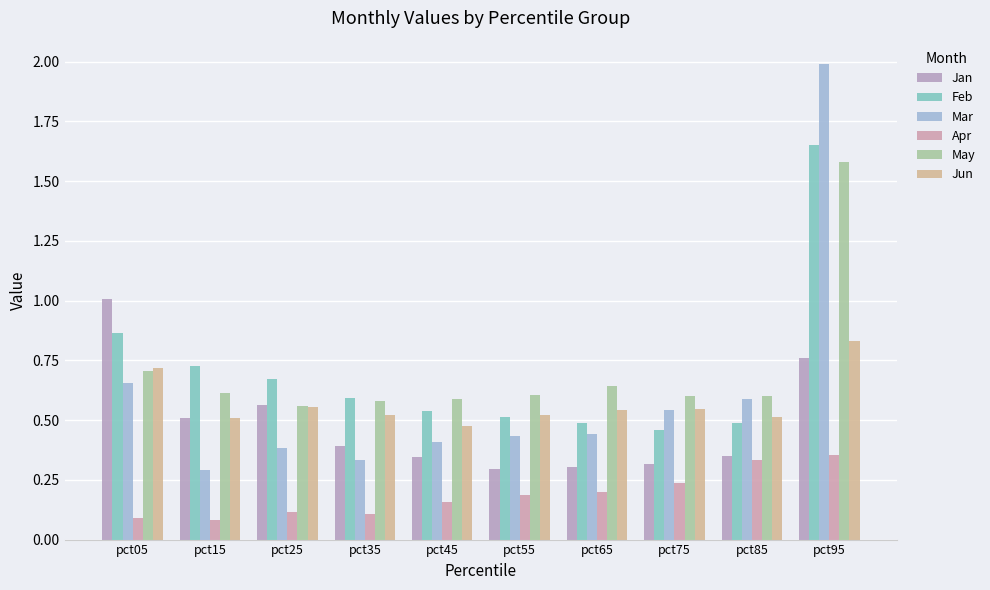

How many bars are there in each group?

6